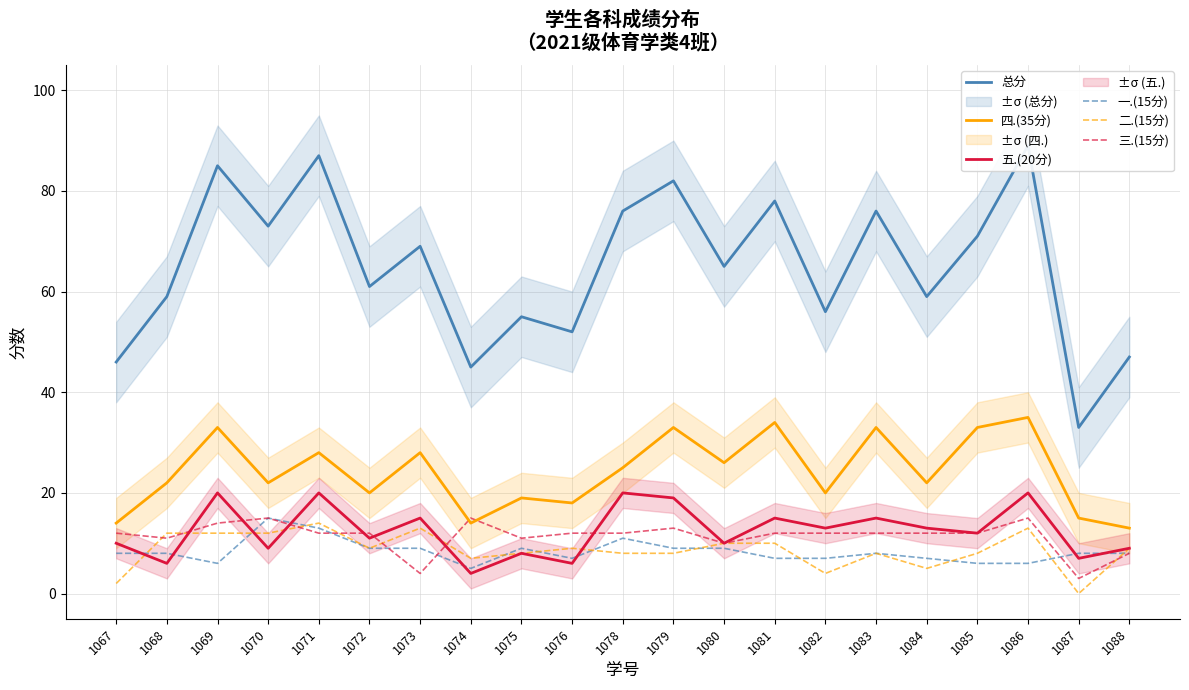

What is the value of the 五.(20分) point at the 1st from the left?

10